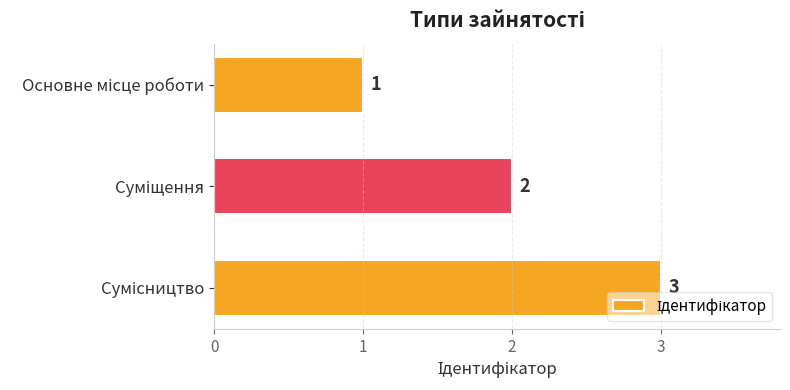

What is the sum of all values?

6